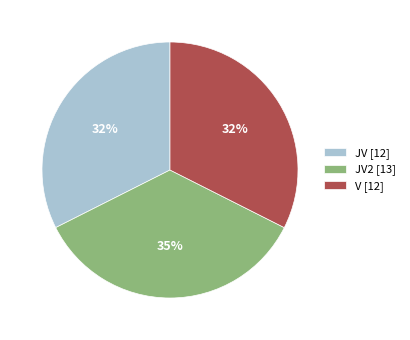

To the nearest percent, what is the difference between the largest and smallest slice percentages?

3%